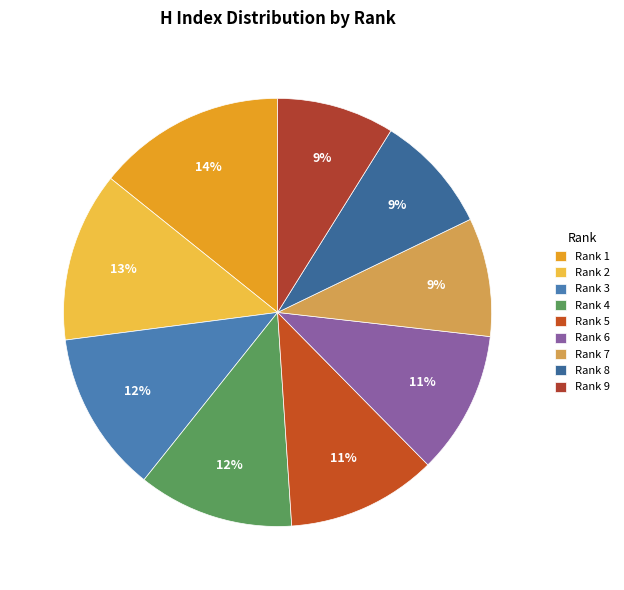

Does Rank 6 account for over 50% of the chart?

No